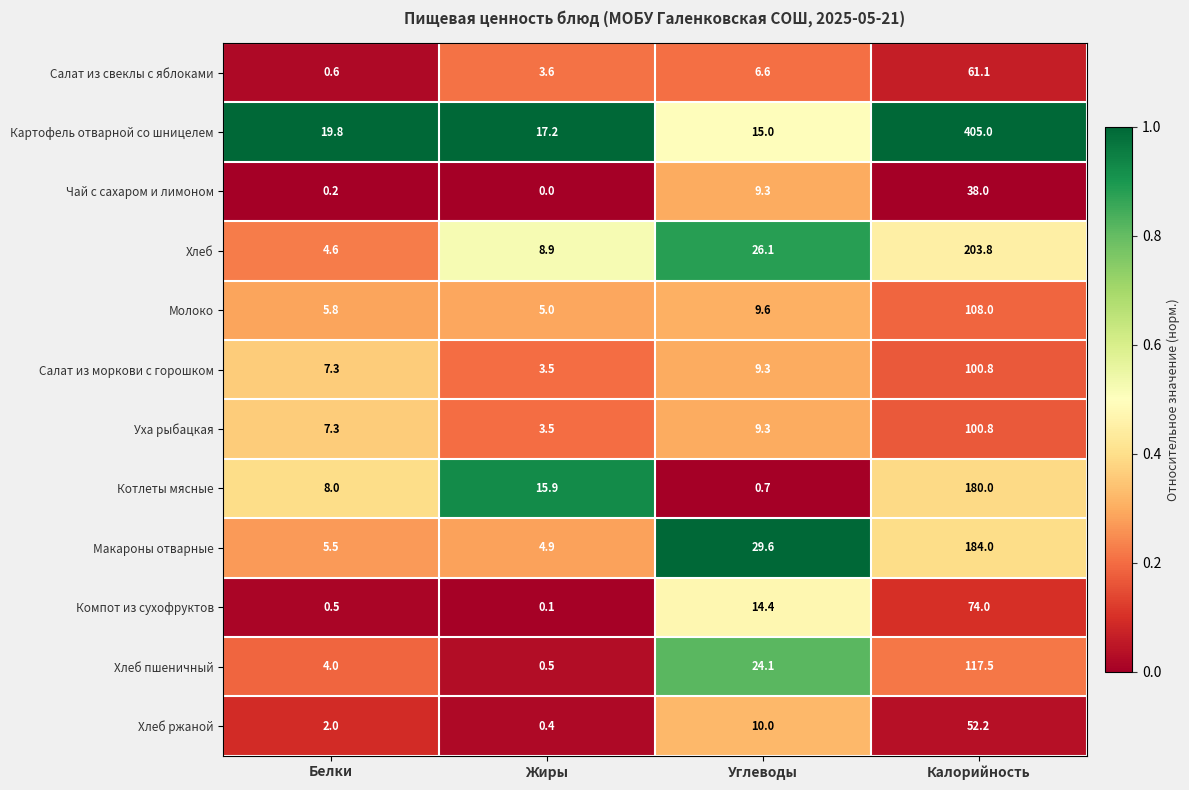

At which category is the sum across all series the highest?

Калорийность